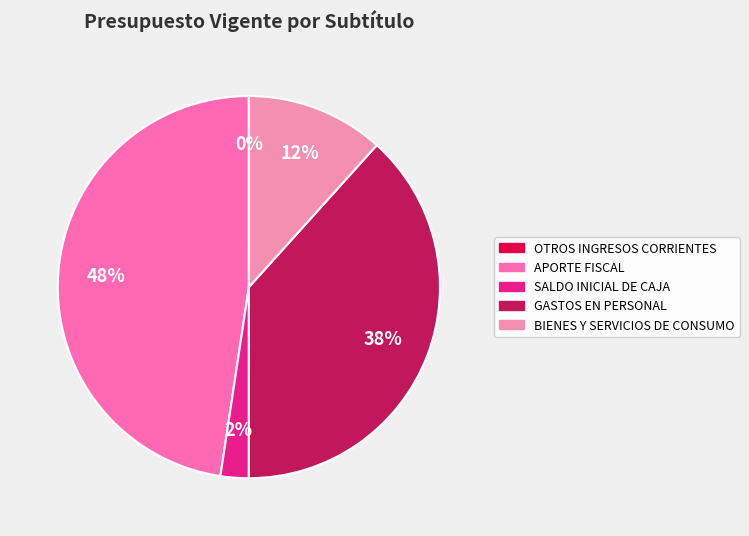

Does GASTOS EN PERSONAL represent more than half of the total?

No